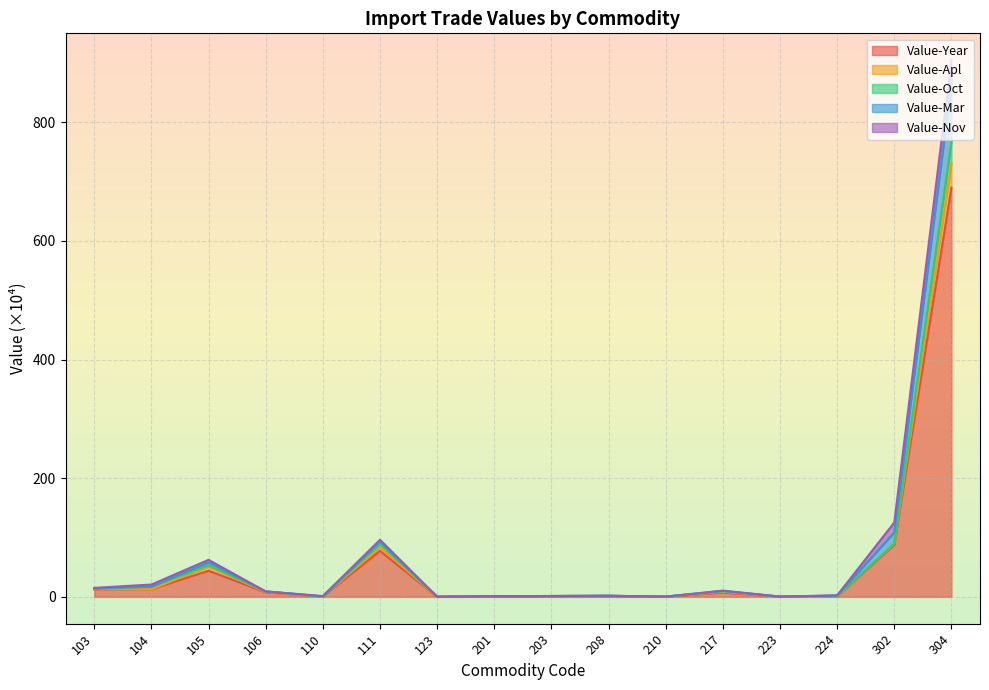

What are all the series names shown in the legend?

Value-Year, Value-Apl, Value-Oct, Value-Mar, Value-Nov